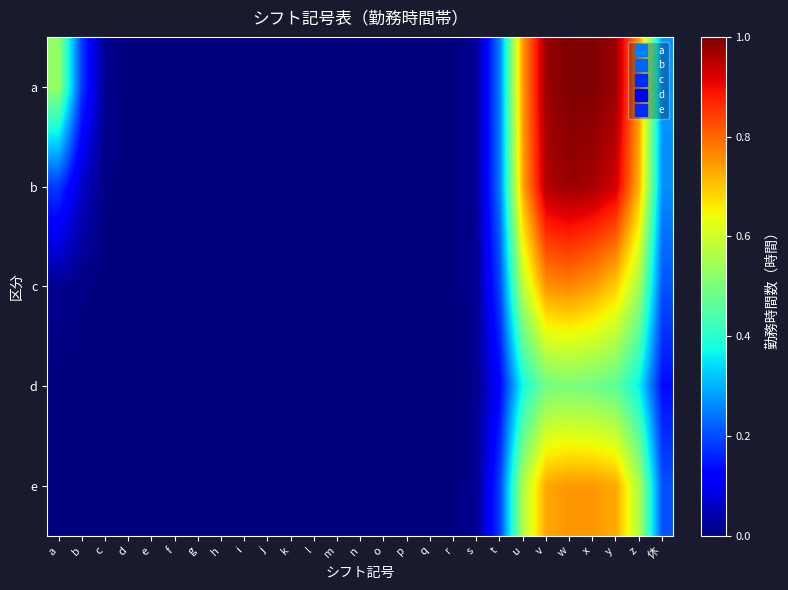

Count the number of categories in the chart.

27